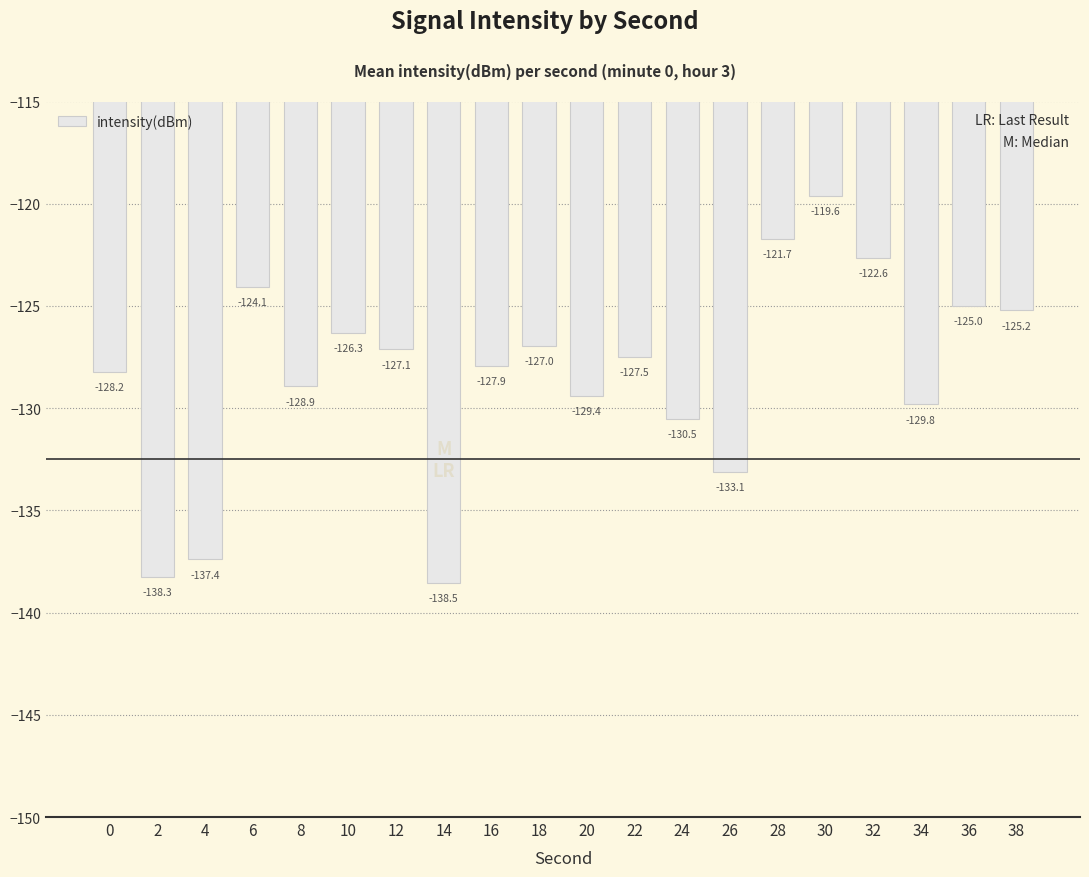

Which has a higher value, 28 or 0?

28